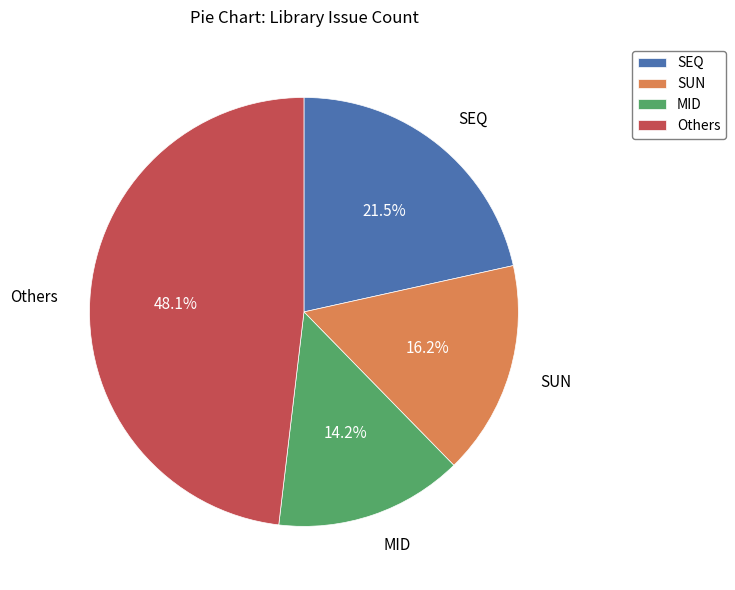

Between Others and SEQ, which is larger?

Others